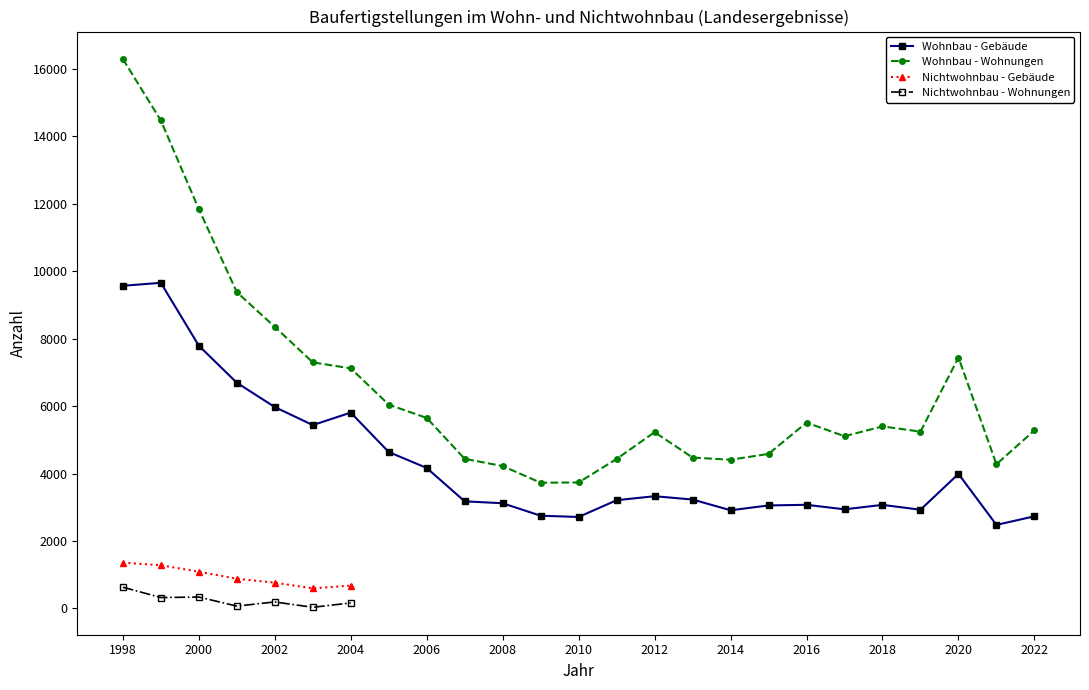

How many data points does each series have?

25